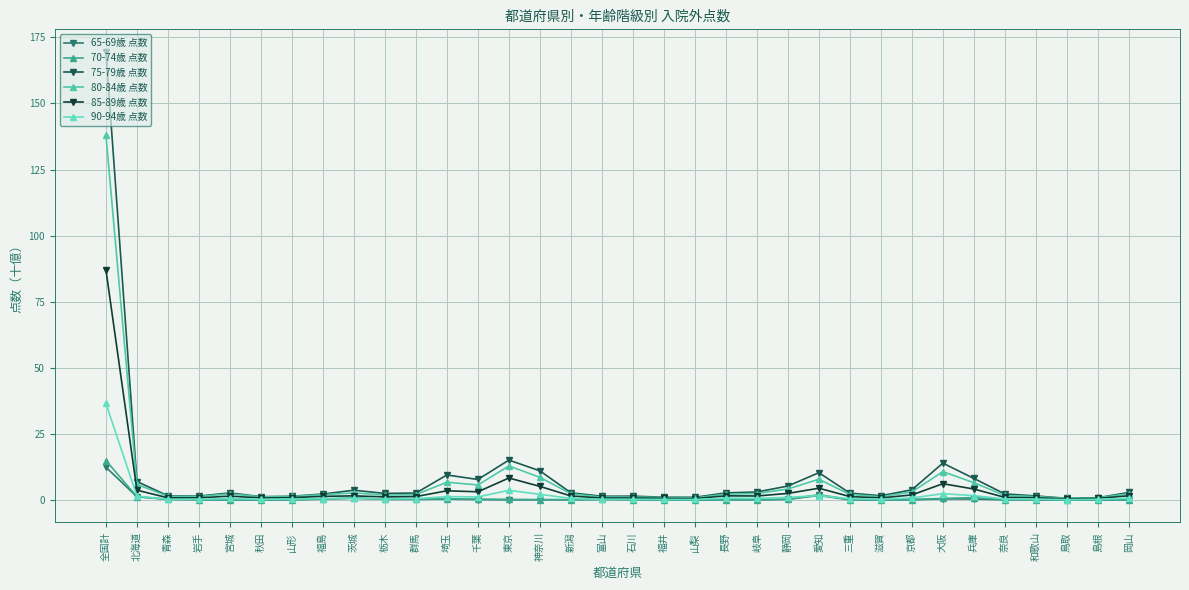

How many distinct data groups are displayed?

6